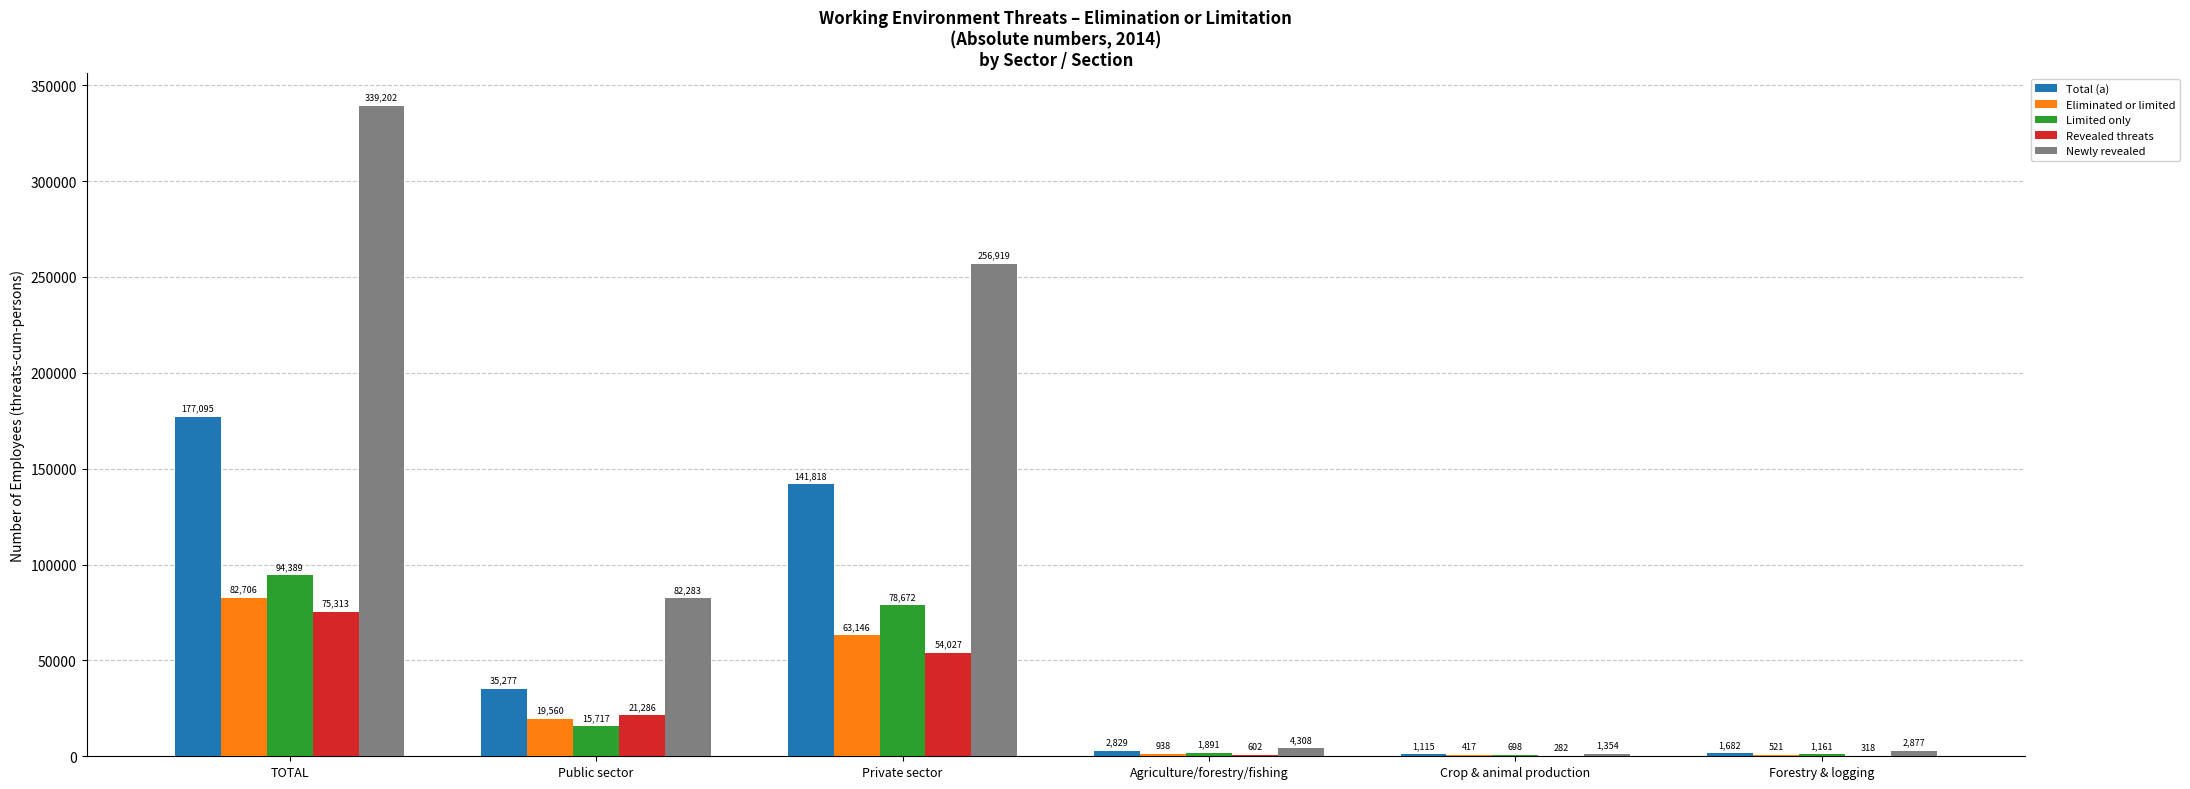

Count the number of data series in this chart.

5